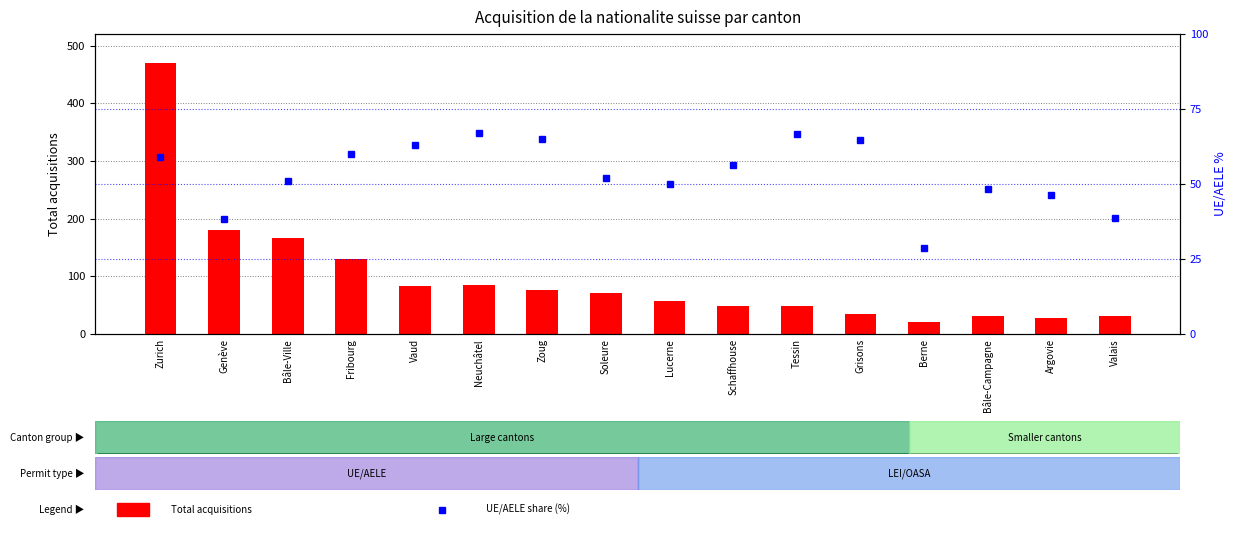

What is the highest value of the Total series?

469.0